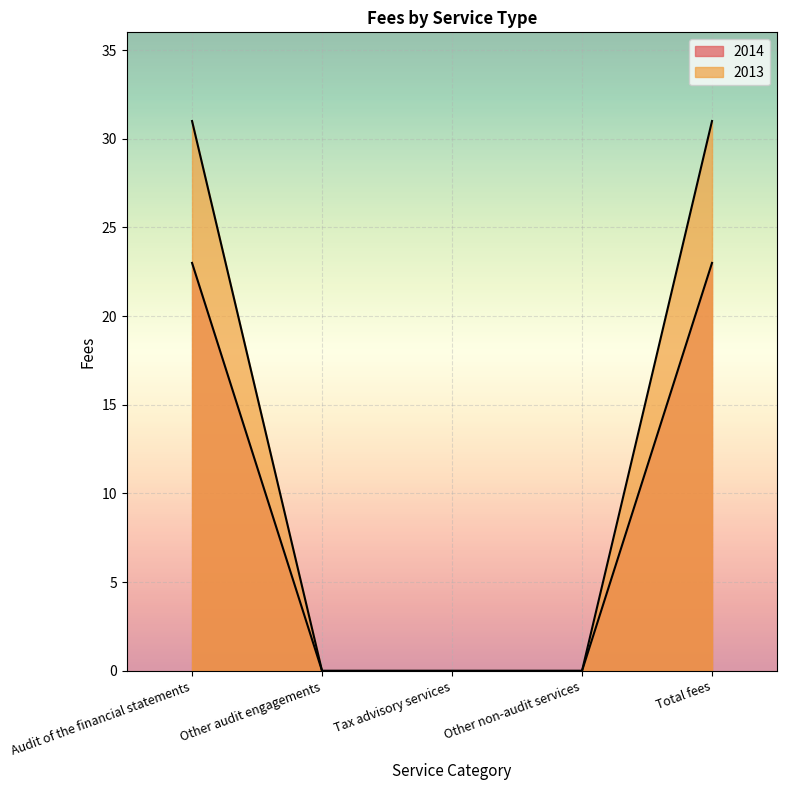

What is the sum of the 2014 values at Tax advisory services and Audit of the financial statements?

23